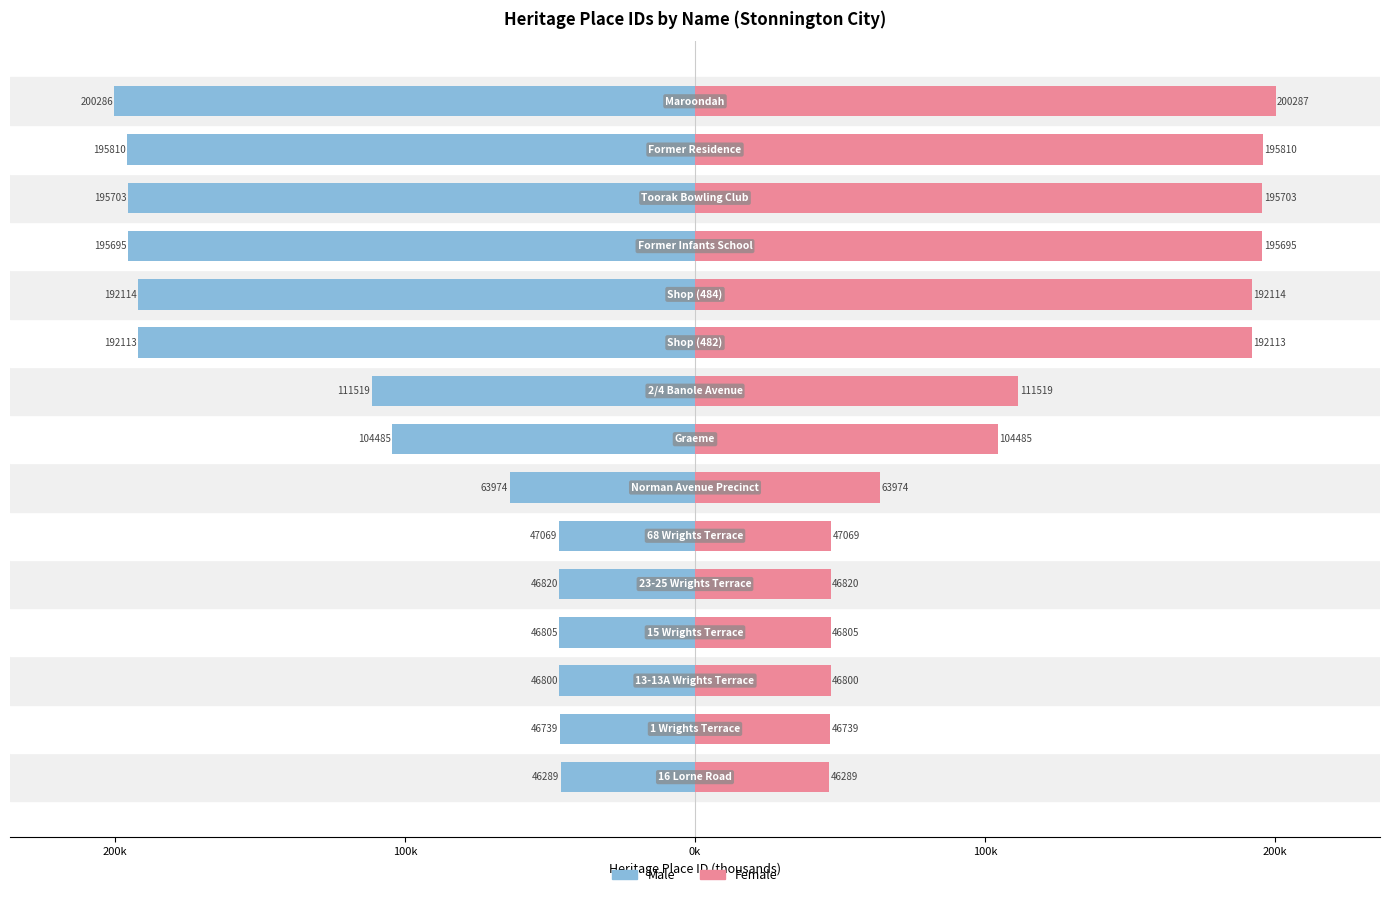

What is the lowest value of the Female series?

46.3